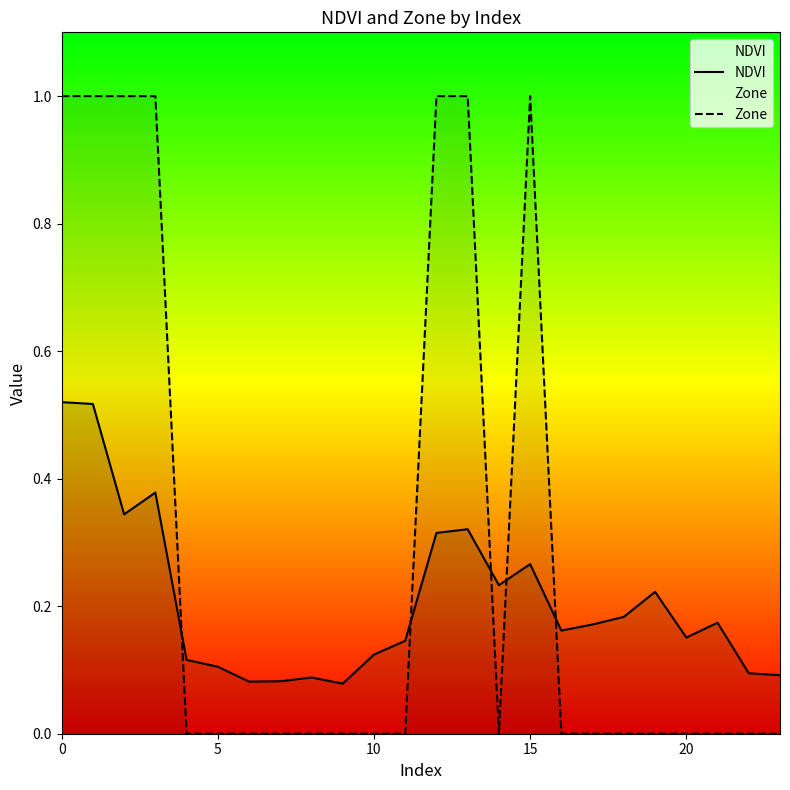

Reading left to right, list all the values displayed in this chart.

NDVI: 0.5	0.5	0.3	0.4	0.1	0.1	0.1	0.1	0.1	0.1	0.1	0.1	0.3	0.3	0.2	0.3	0.2	0.2	0.2	0.2	0.2	0.2	0.1	0.1
Zone: 1.0	1.0	1.0	1.0	0.0	0.0	0.0	0.0	0.0	0.0	0.0	0.0	1.0	1.0	0.0	1.0	0.0	0.0	0.0	0.0	0.0	0.0	0.0	0.0